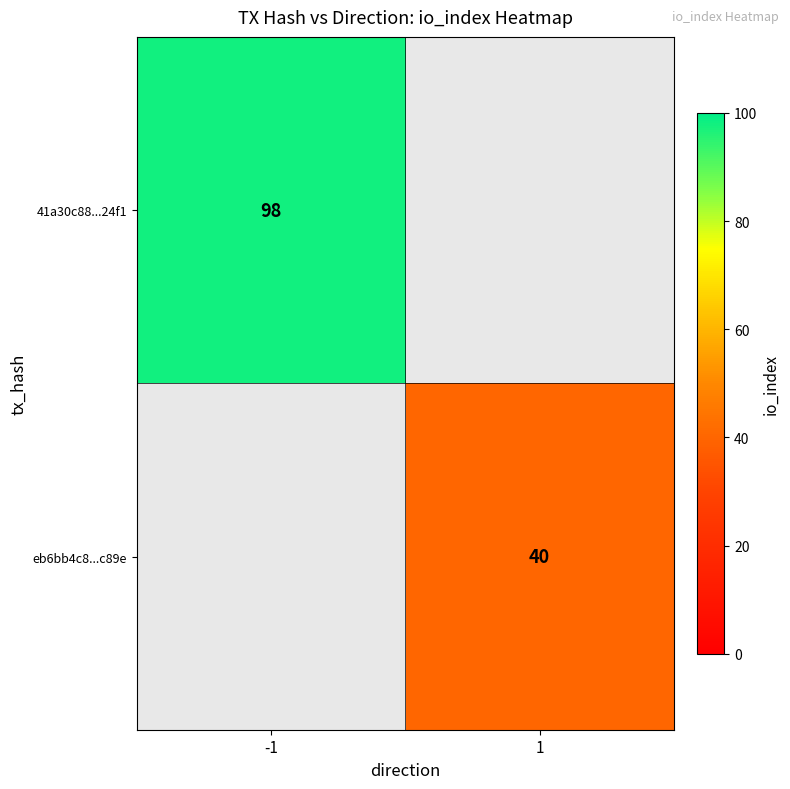

Is it true that eb6bb4c8...c89e equals 24 at 1?

False